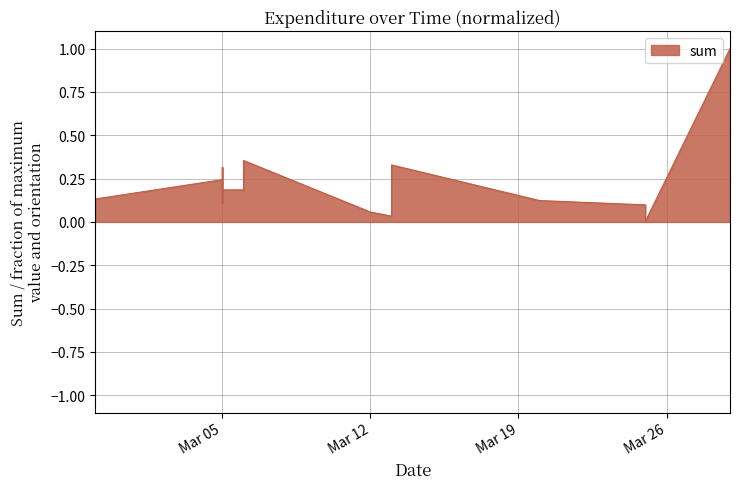

What is the average value?

0.2